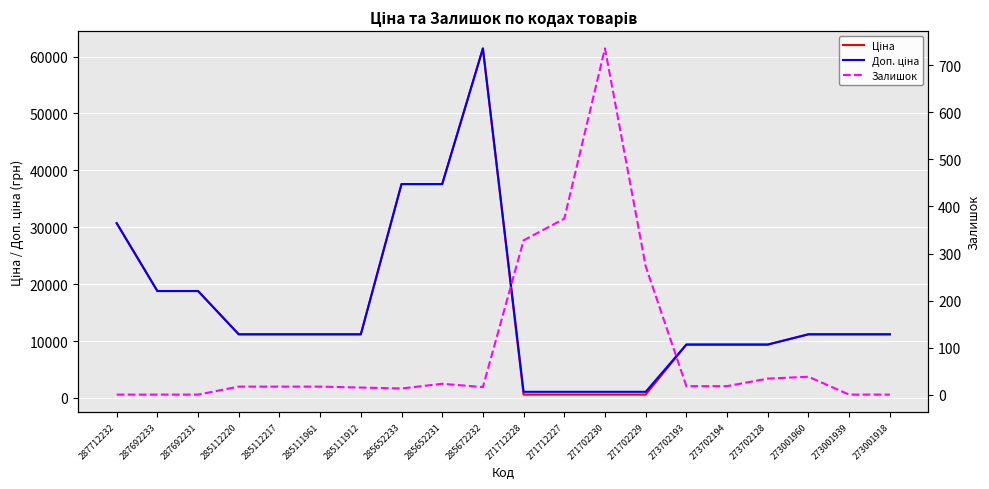

True or false: Доп. ціна has a value of 37593.6 at 285652231.

True